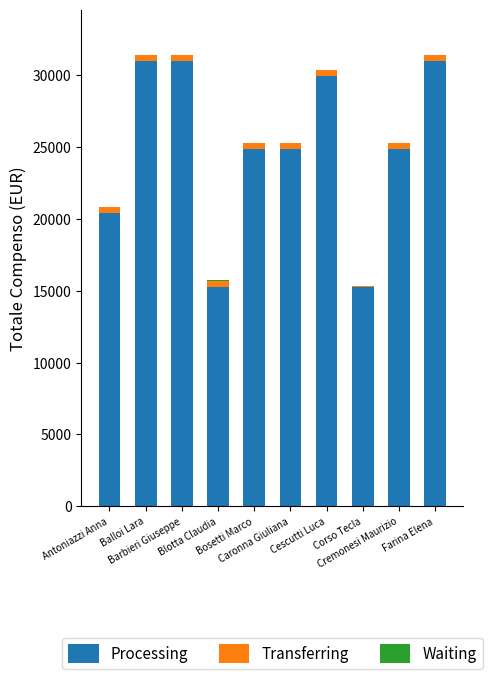

What is the maximum value for Processing?

31008